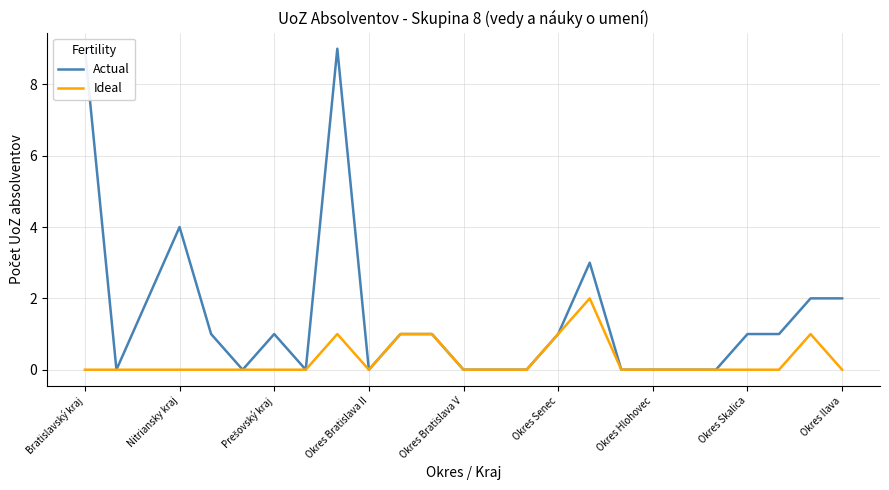

What are all the series names shown in the legend?

Actual, Ideal